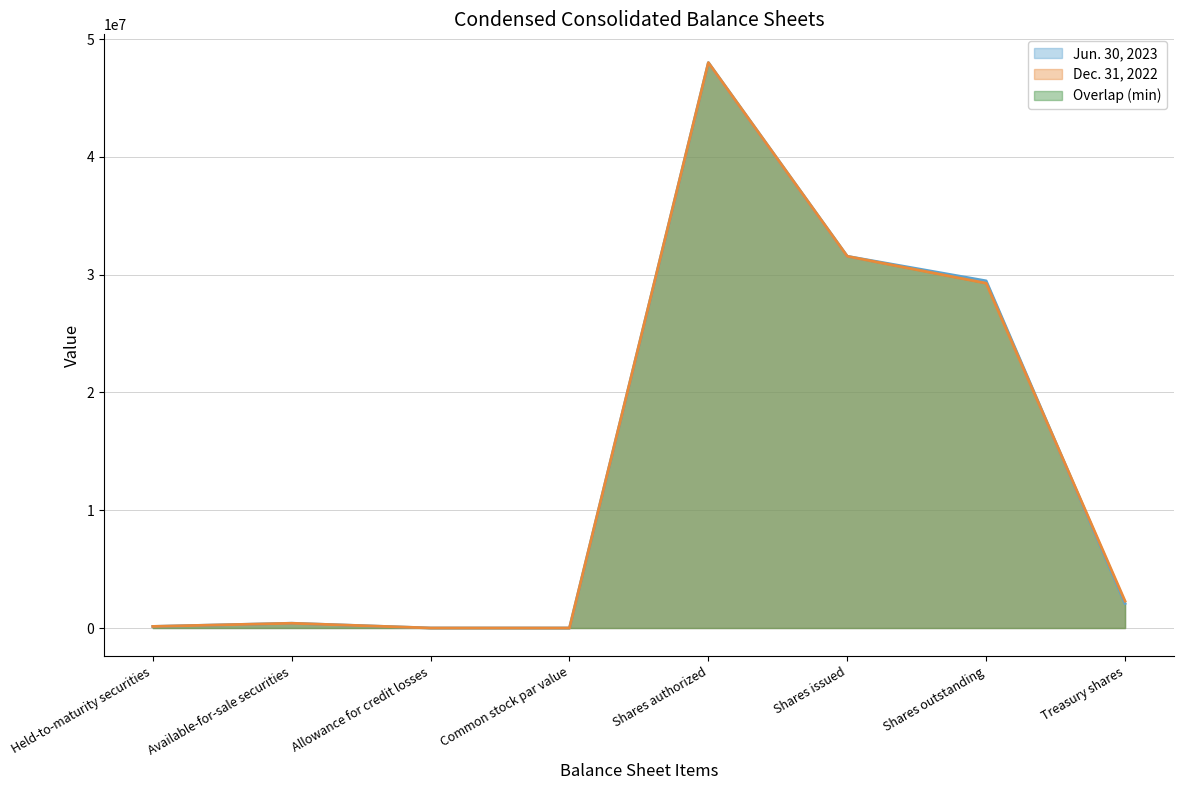

Is it true that Dec. 31, 2022 equals 354 at Allowance for credit losses?

False